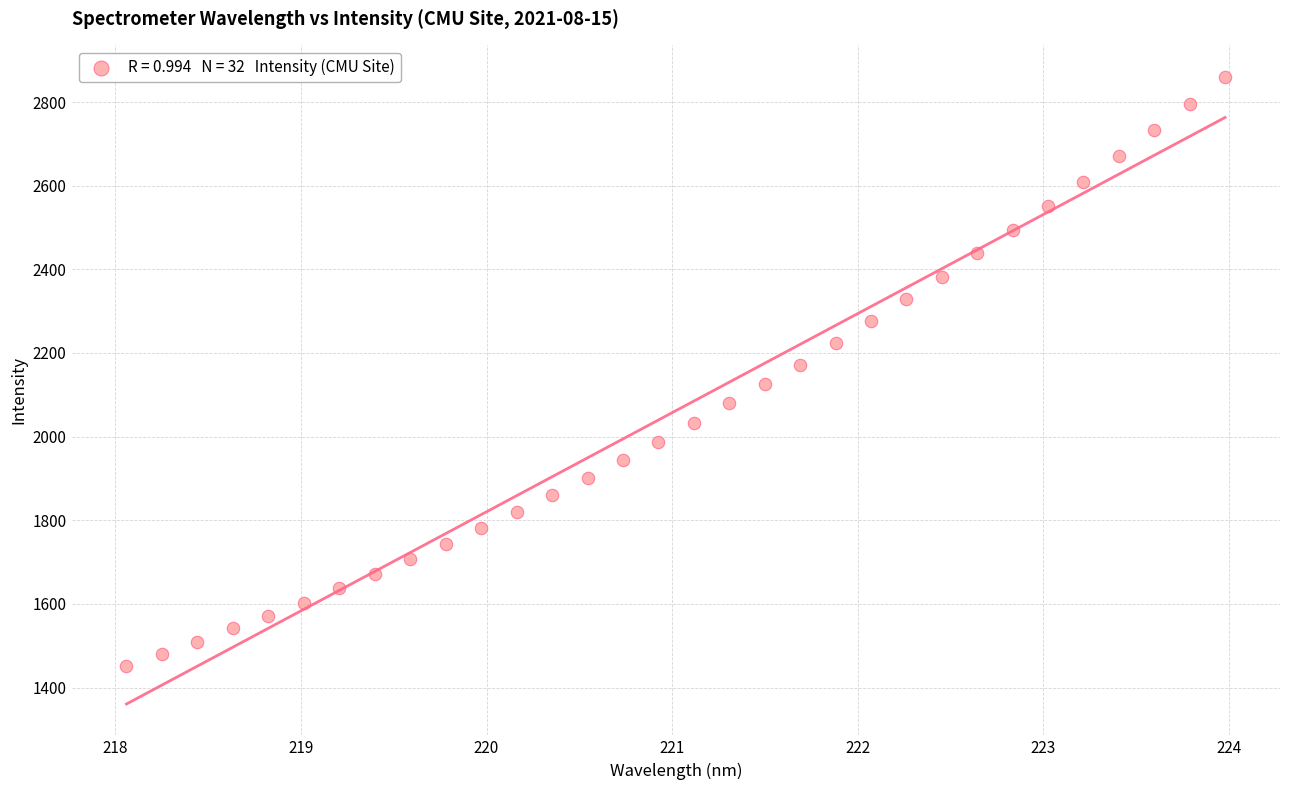

What is the range of Y values (max minus min)?

1407.8